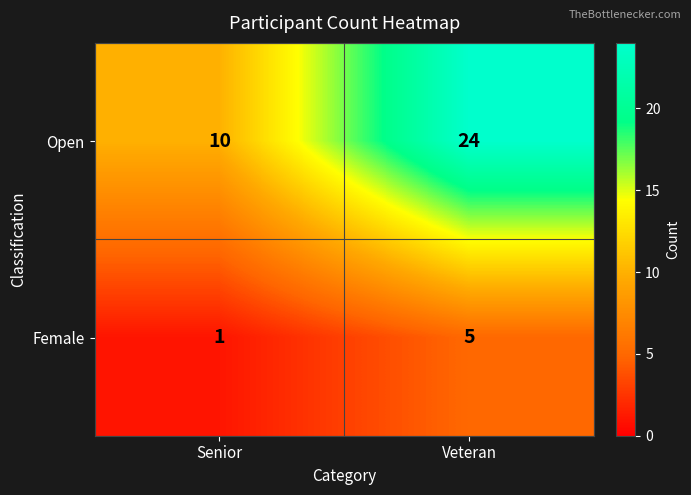

What is the sum of the Open values at Senior and Veteran?

34